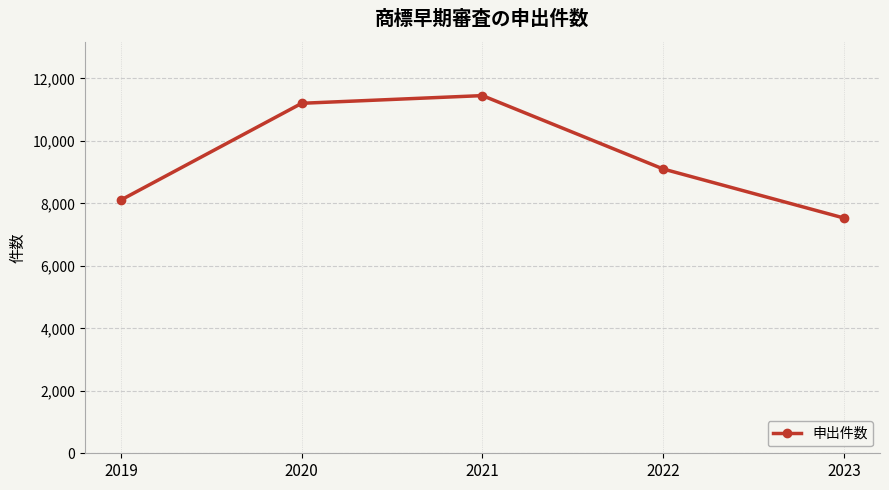

Which has a higher value, 2020 or 2021?

2021